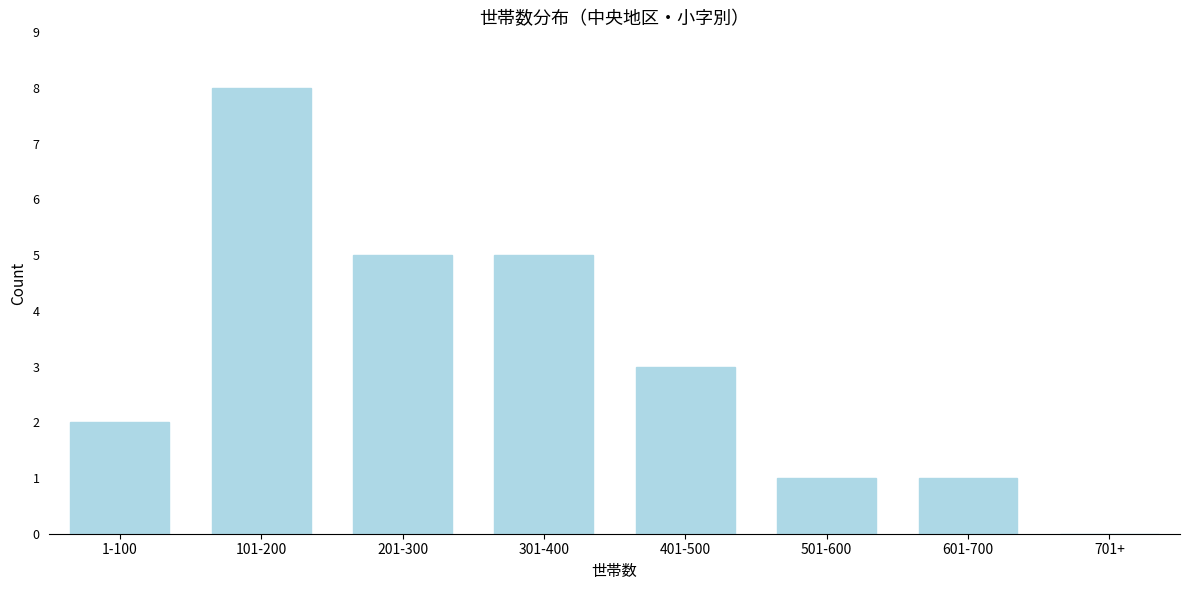

Reading left to right, transcribe all the data shown in this chart.

1-100=2	101-200=8	201-300=5	301-400=5	401-500=3	501-600=1	601-700=1	701+=0